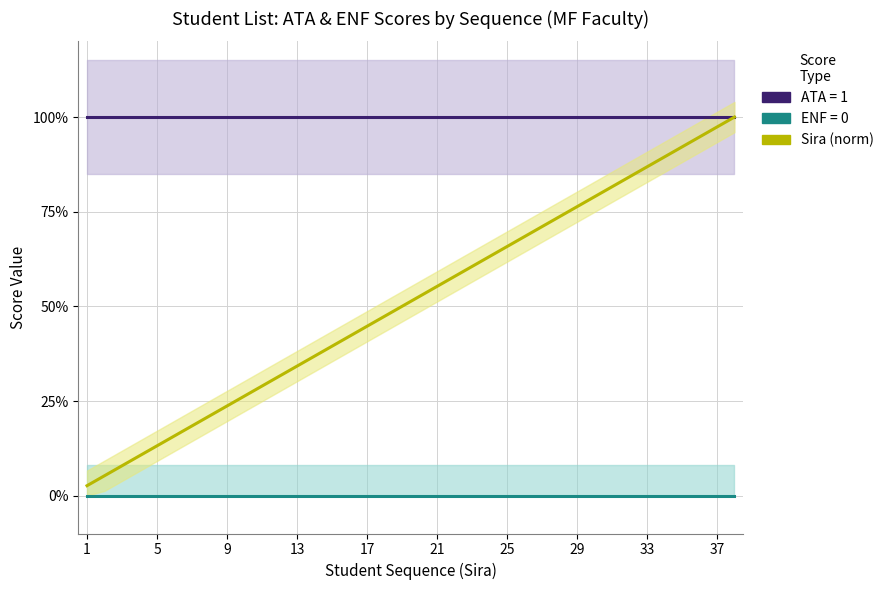

Is this an area chart (filled region under the line)?

No